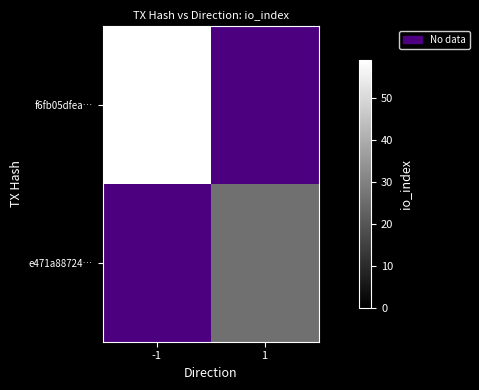

The value of f6fb05dfea… at -1 is 59.0. True or false?

True